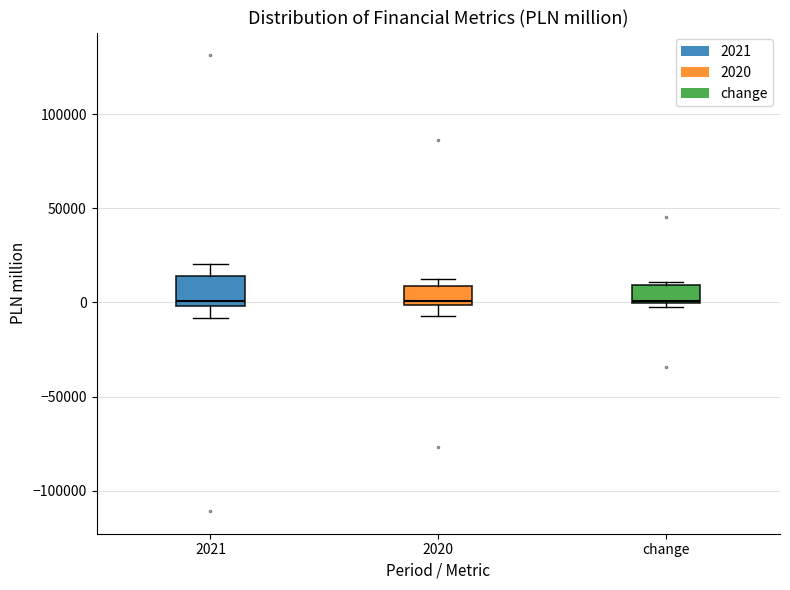

Reading left to right, transcribe this box plot: for each box, give where its median line is, the range the box spans, and where its two whiskers end, as read against the y-axis. The values are not printed on the chart, so give them approximately, as read against the axis.

2021: median 0 (just above the box's lower edge), box 0 to 15000, whiskers -10000 to 20000
2020: median 0 (just above the box's lower edge), box 0 to 10000, whiskers -5000 to 10000 (just above the box's upper edge)
change: median 0, box 0 to 10000, whiskers 0 (just below the box's lower edge) to 10000 (just above the box's upper edge)